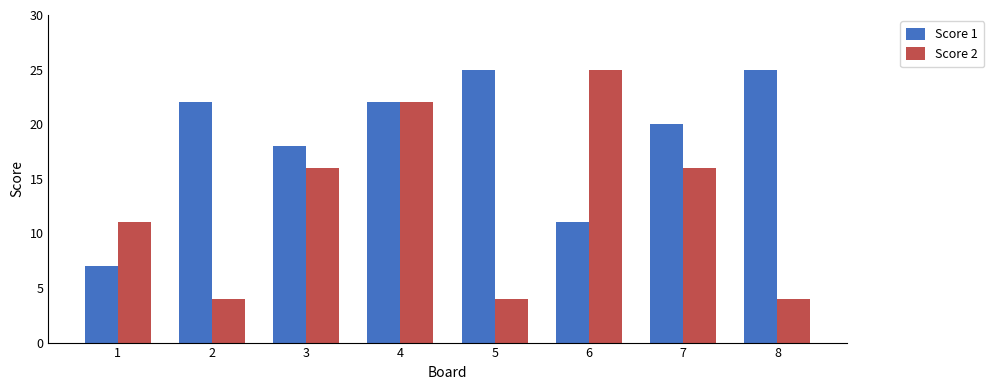

How many Score 2 values are between 4 and 22?

7